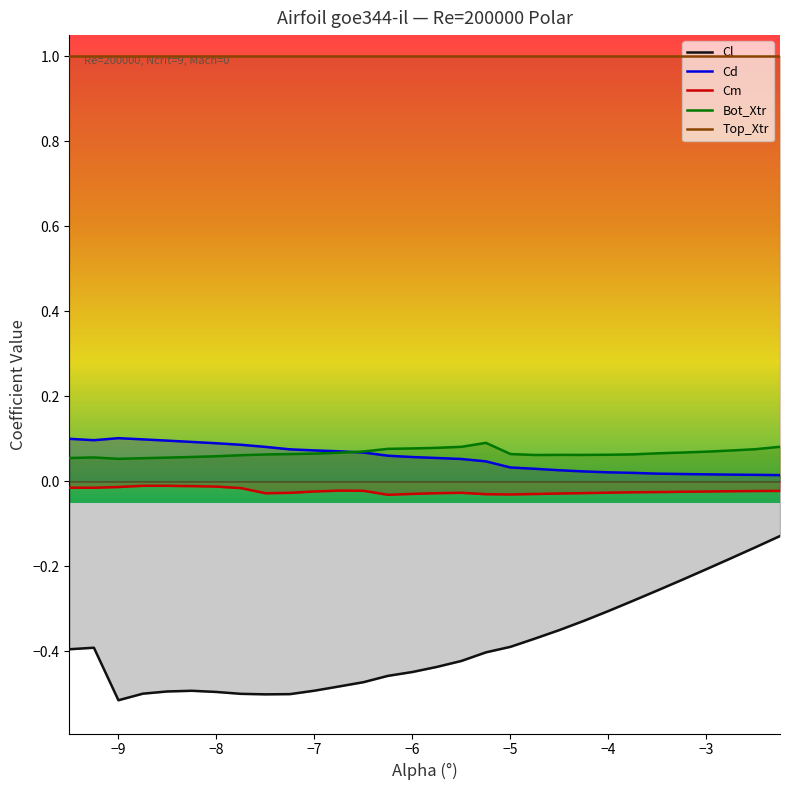

Which series has the largest range (max minus min)?

Cl